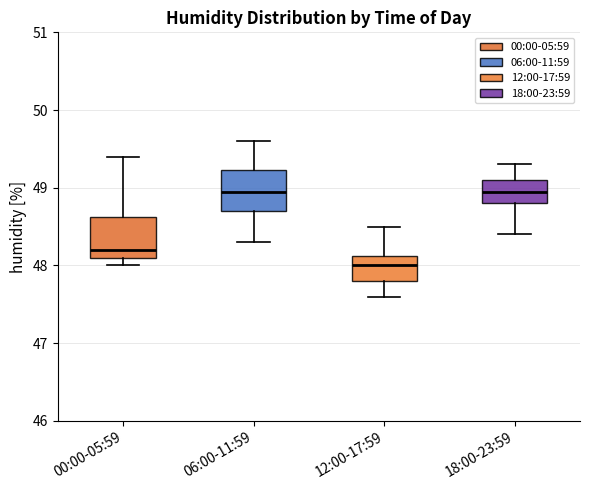

Reading left to right, transcribe this box plot: for each box, give where its median line is, the range the box spans, and where its two whiskers end, as read against the y-axis. The values are not printed on the chart, so give them approximately, as read against the axis.

00:00-05:59: median 48.2, box 48.1 to 48.6, whiskers 48.0 to 49.4
06:00-11:59: median 49.0, box 48.7 to 49.2, whiskers 48.3 to 49.6
12:00-17:59: median 48.0, box 47.8 to 48.1, whiskers 47.6 to 48.5
18:00-23:59: median 49.0, box 48.8 to 49.1, whiskers 48.4 to 49.3